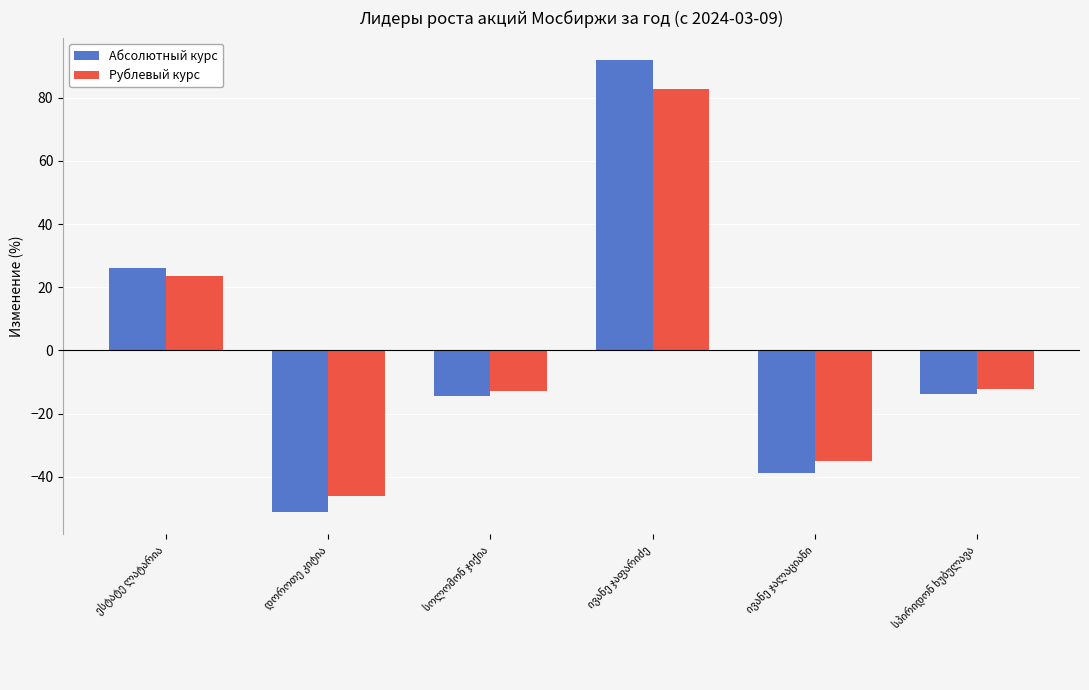

List the series in order of their peak value, lowest first.

Рублевый курс, Абсолютный курс